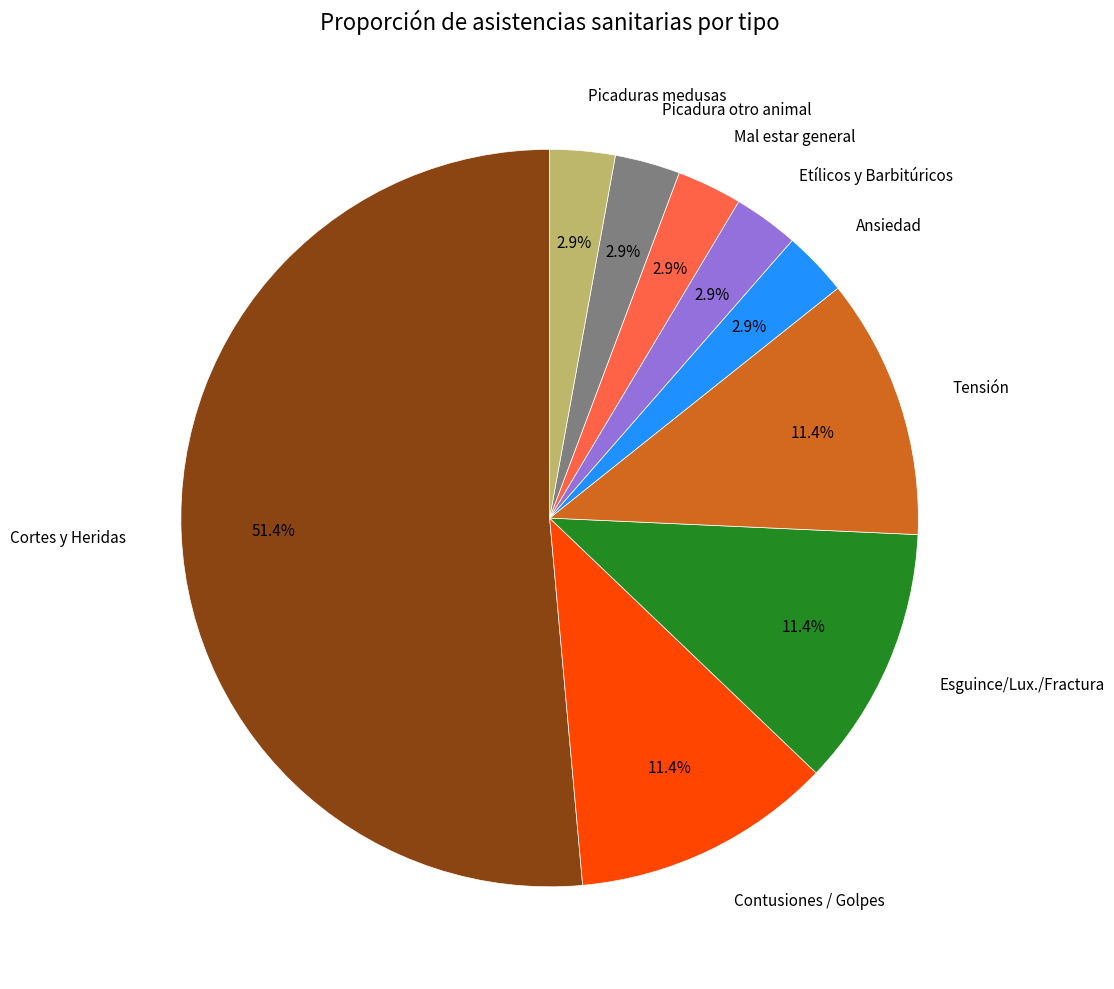

Combined, do Tensión and Ansiedad account for over 50%?

No